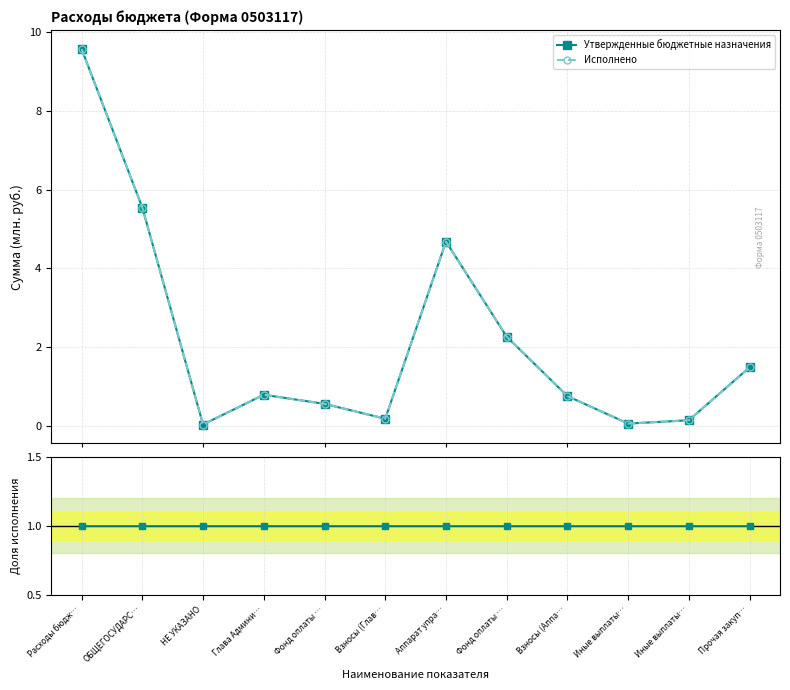

Reading left to right, transcribe all the data shown in this chart.

Утвержденные бюджетные назначения: 9.6	5.5	0.0	0.8	0.6	0.2	4.7	2.3	0.8	0.1	0.1	1.5
Исполнено: 9.6	5.5	0.0	0.8	0.6	0.2	4.7	2.3	0.8	0.1	0.1	1.5
Исполнено / Назначения: 1.0	1.0	1.0	1.0	1.0	1.0	1.0	1.0	1.0	1.0	1.0	1.0